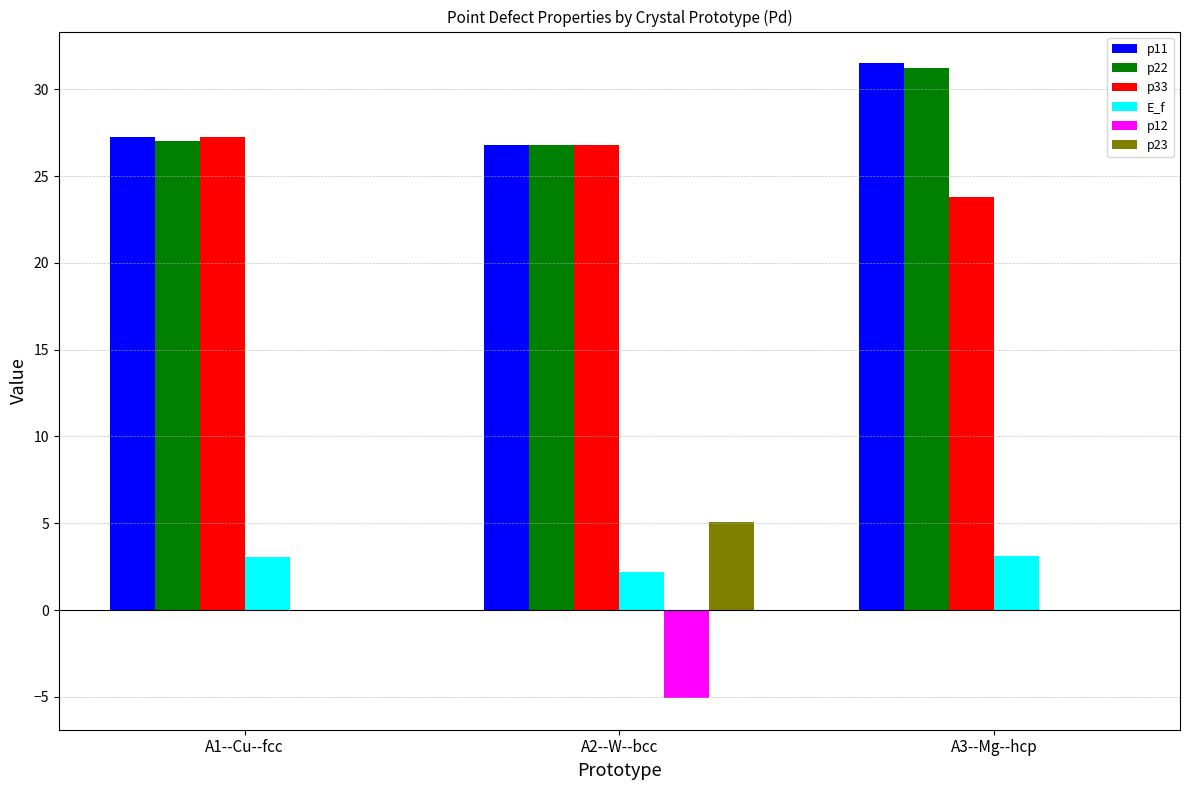

At which label is p11 closest to 29?

A1--Cu--fcc